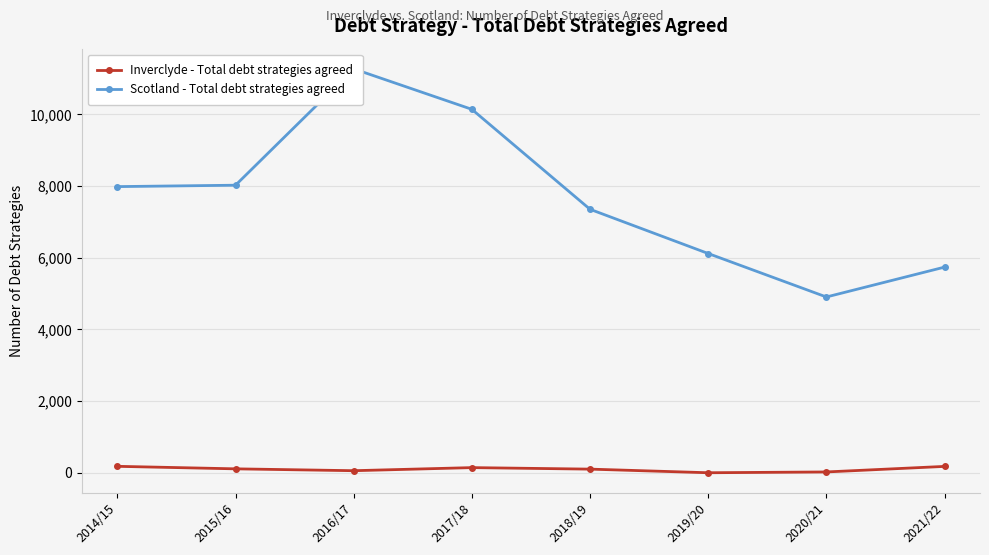

Which series has the largest total across all categories?

Scotland - Total debt strategies agreed